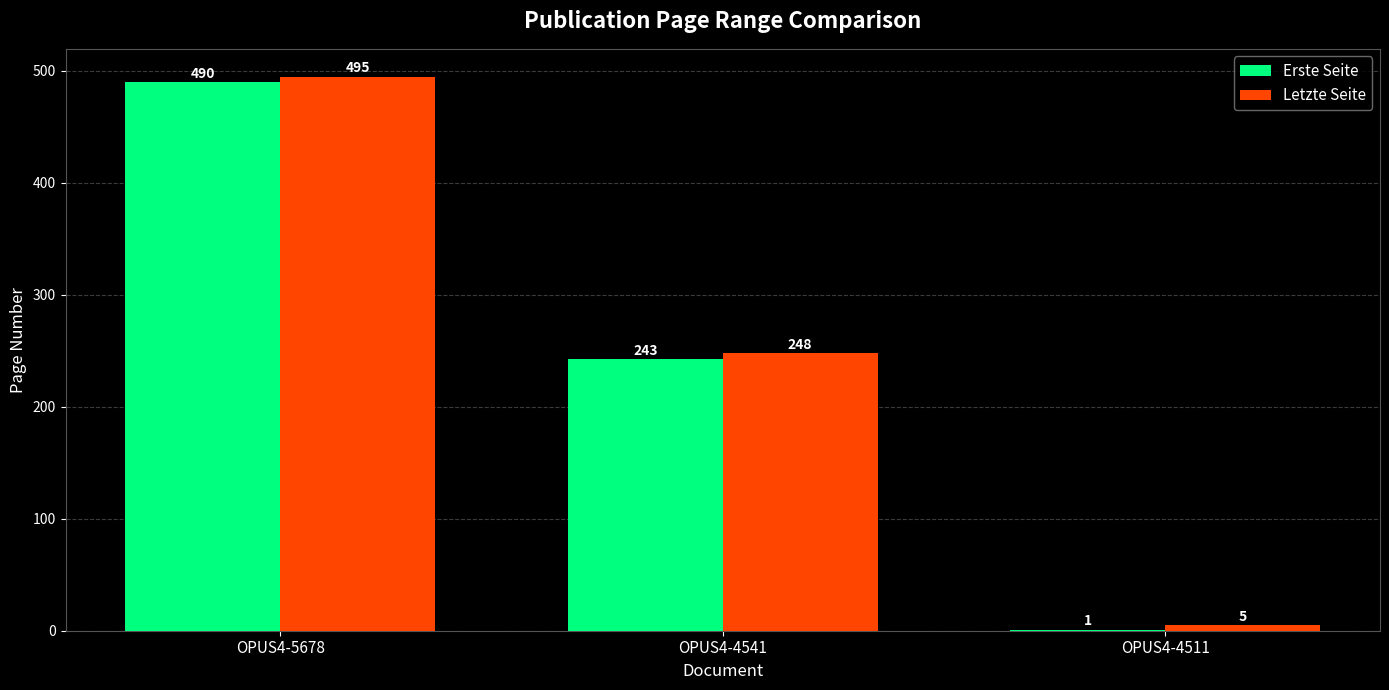

Is the value of Erste Seite at OPUS4-4511 greater than the value of Letzte Seite at OPUS4-4511?

No